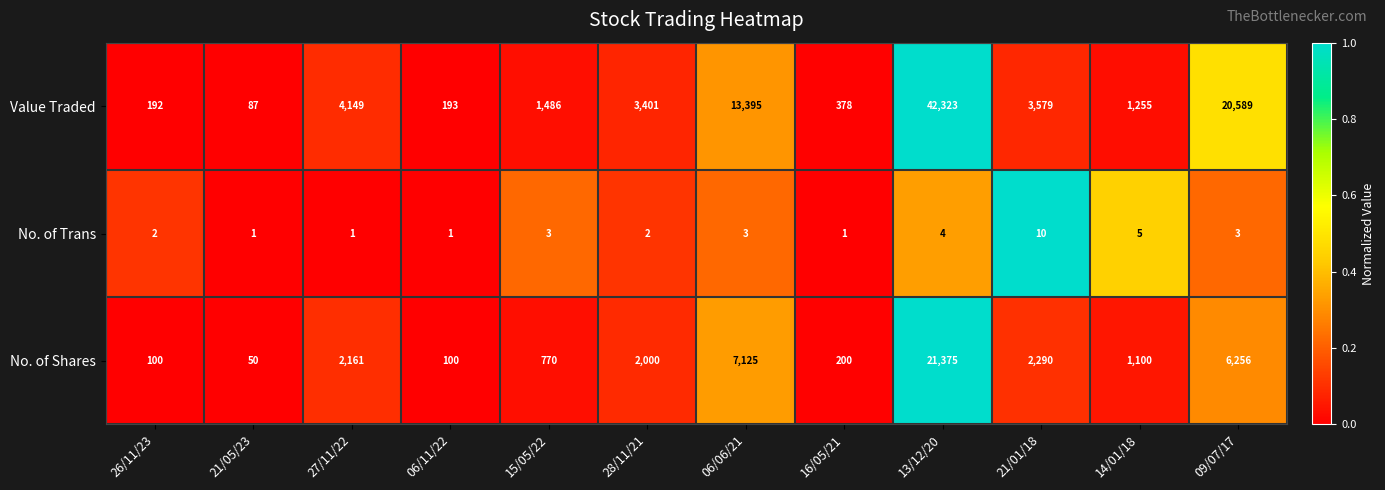

What is the difference between the maximum and minimum values in the Value Traded series?

42236